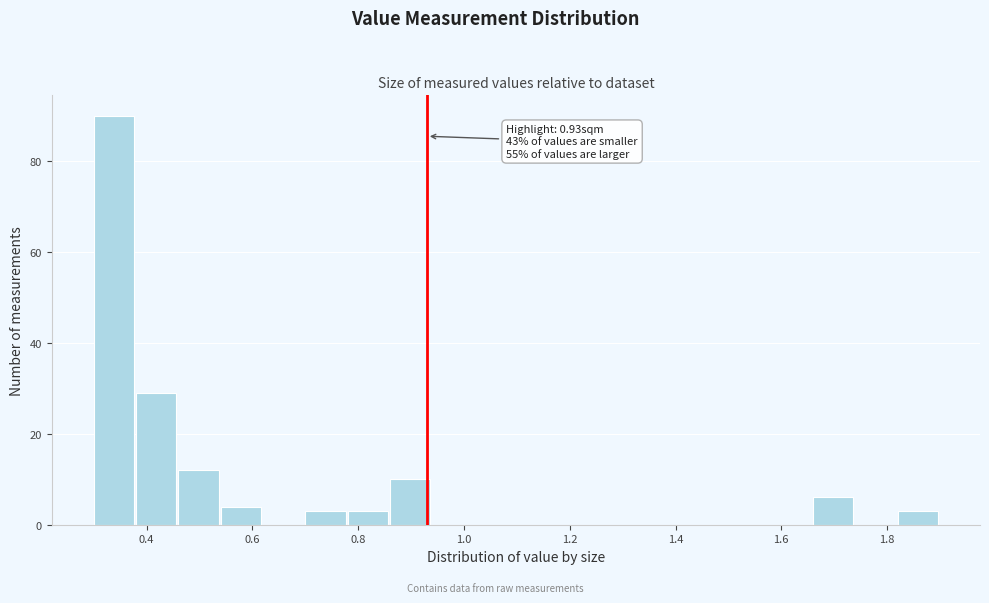

Which range on the x-axis has the tallest bar?

0.30 to 0.38